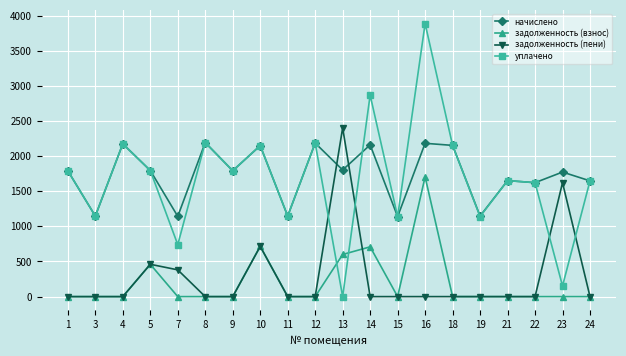

How many intersections are there between уплачено and задолженность (взнос)?

2